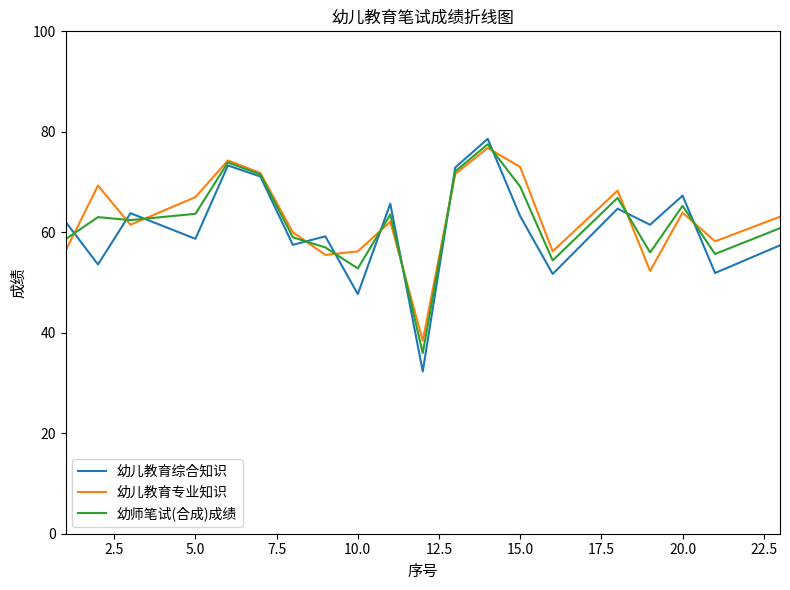

What is the maximum value for 幼儿教育综合知识?

78.6